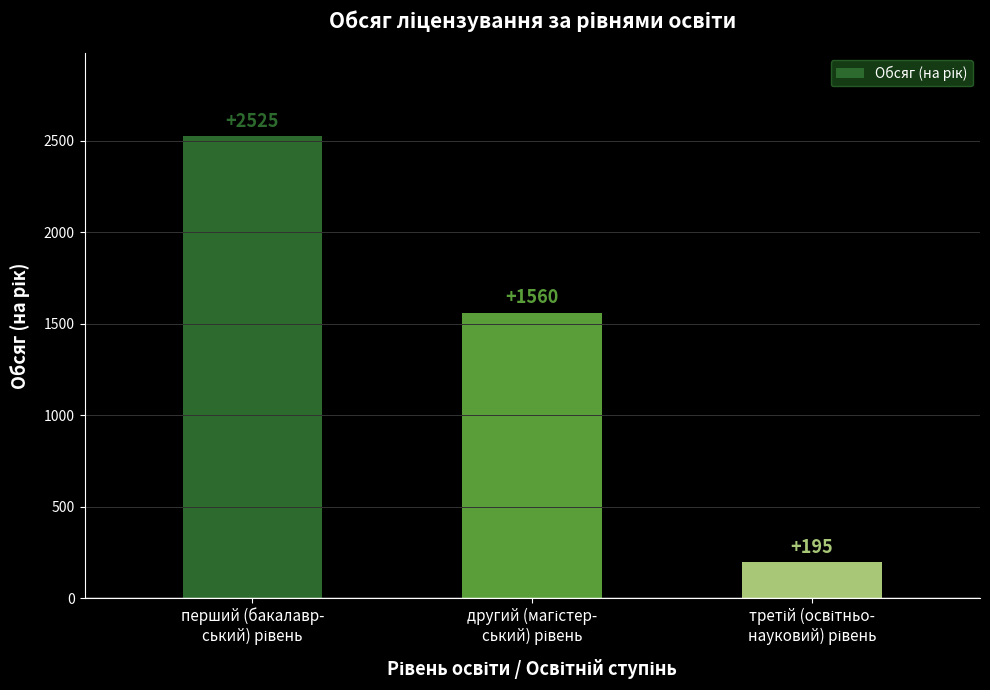

What is the greatest value displayed?

2525